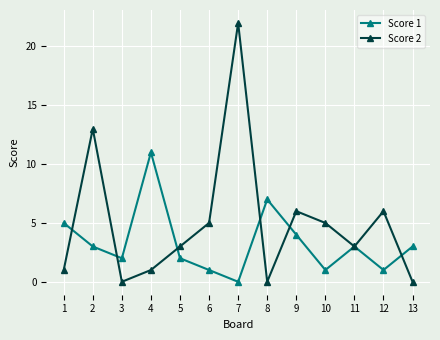

Where do Score 2 and Score 1 first cross each other?

1 and 2